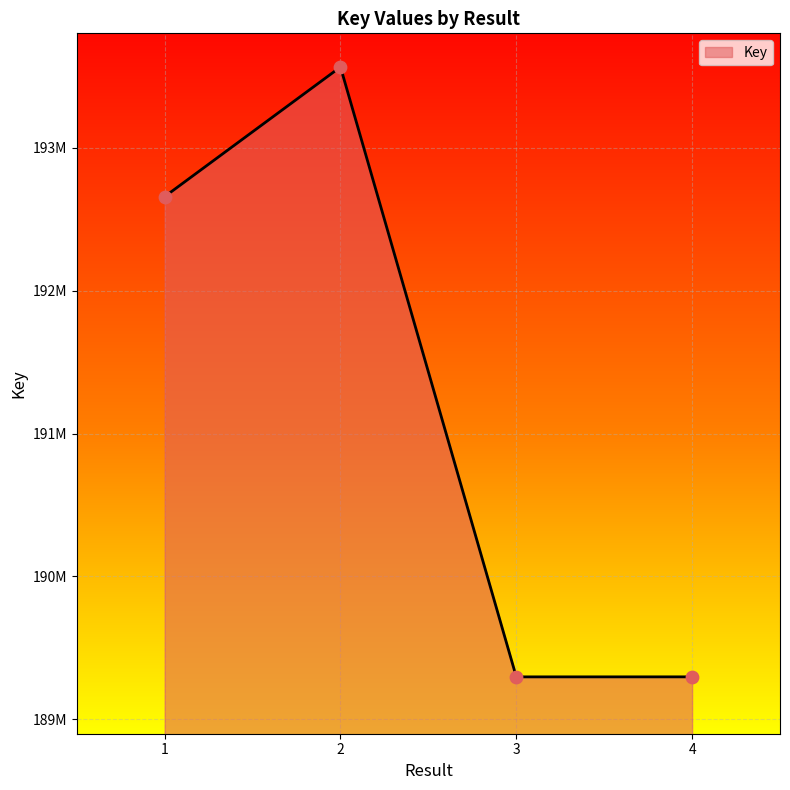

Which has a higher value, 3 or 1?

1